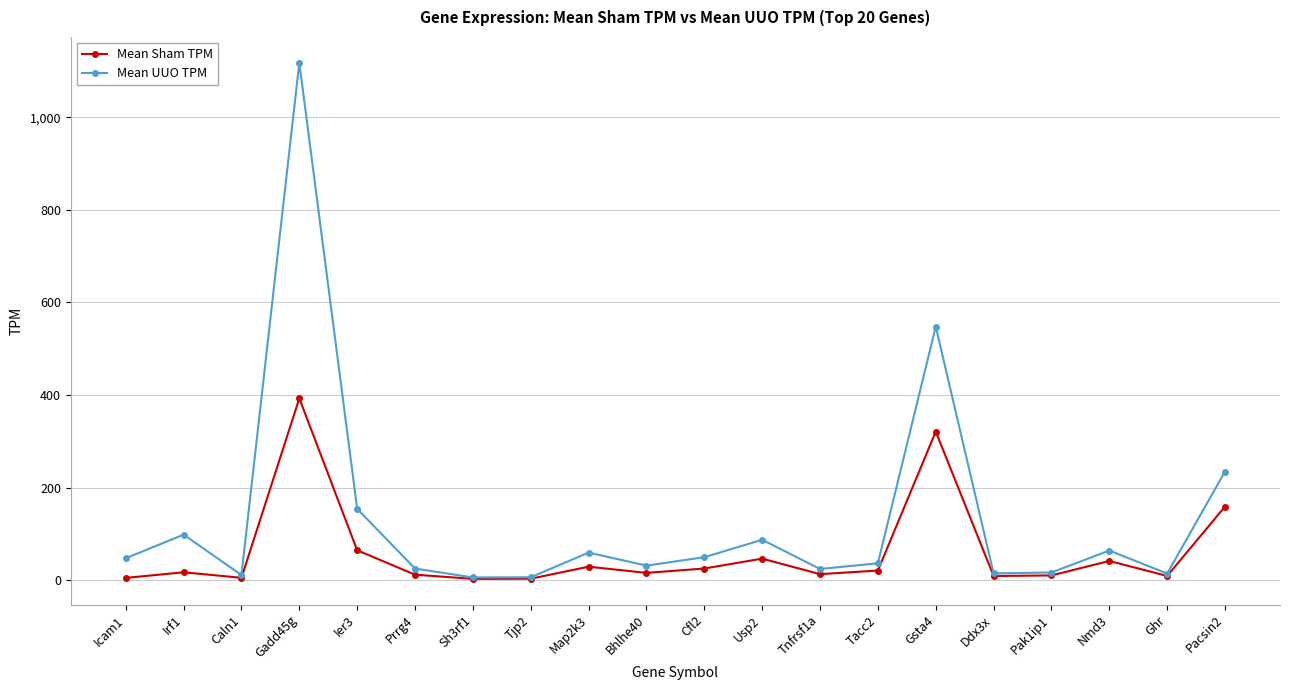

At which label is Mean Sham TPM closest to 197?

Pacsin2